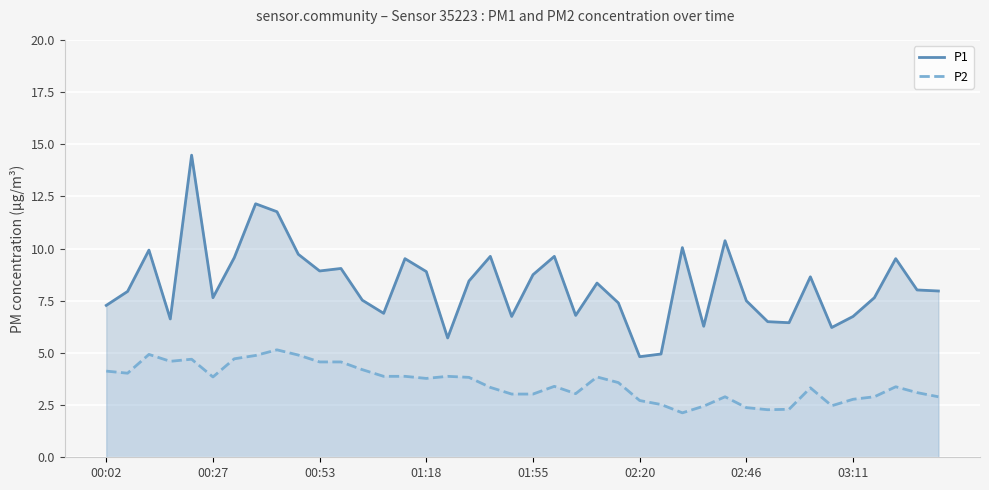

Rank the series at 32 from lowest to highest value.

P2, P1